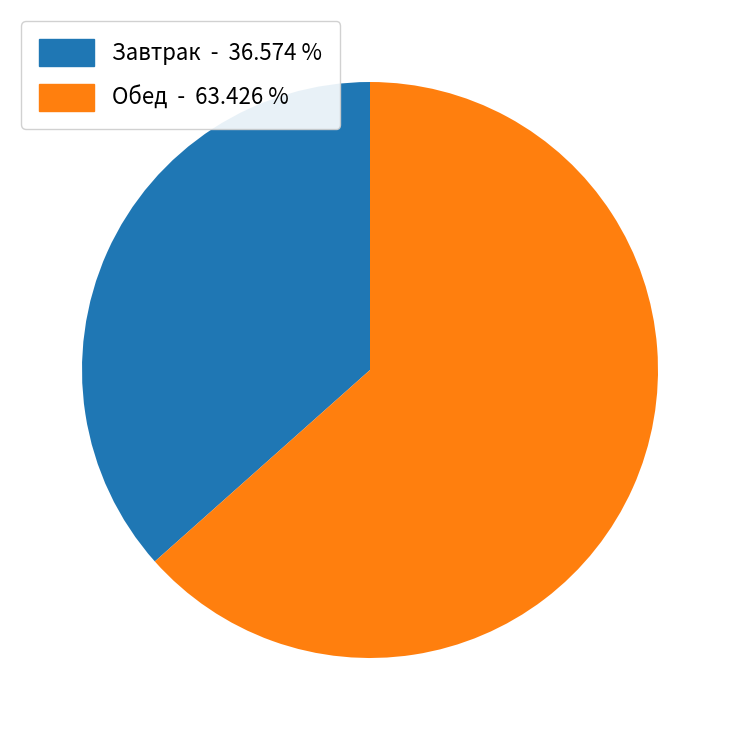

Does any single category account for the majority?

Yes